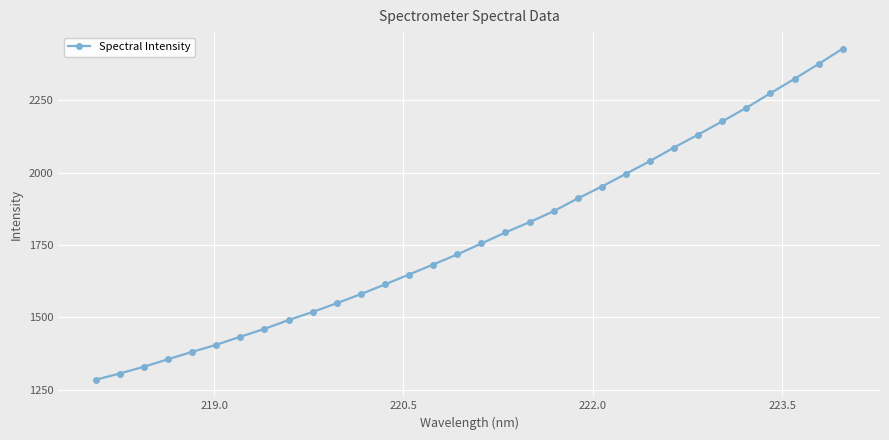

How many data points are less than 1755?

16